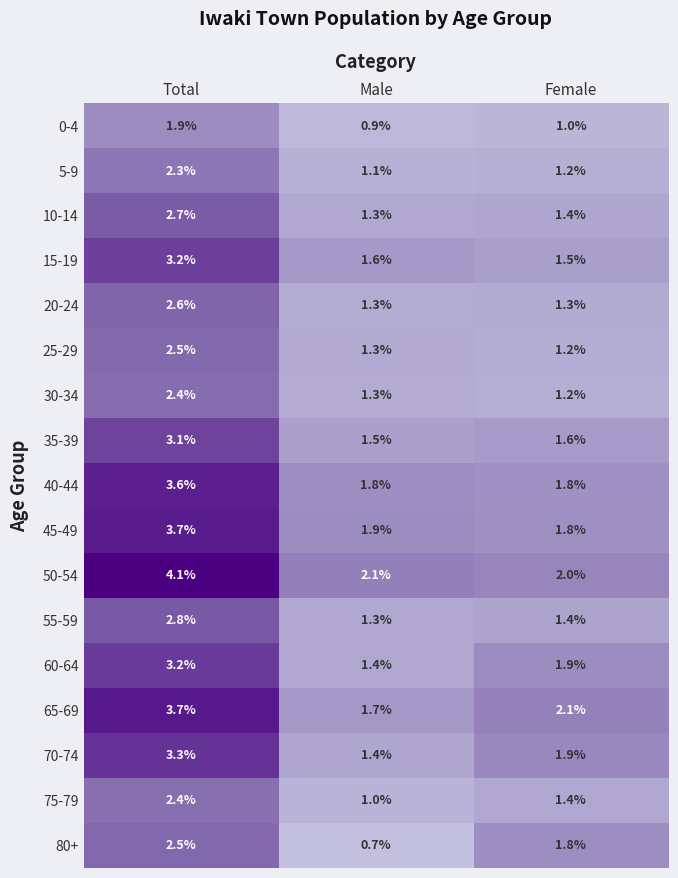

The value of 10-14 at Male is 1.3. True or false?

True